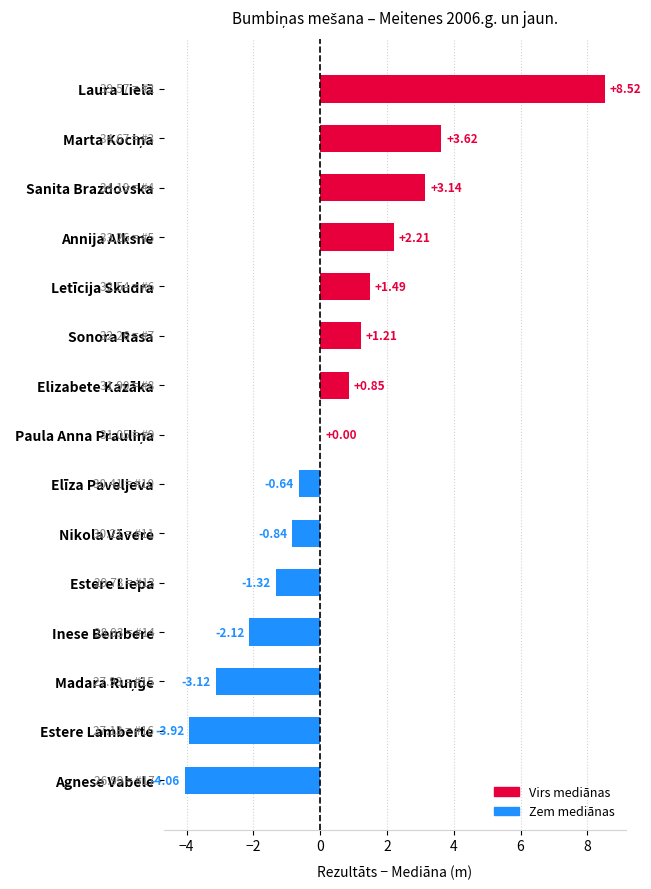

What is the sum of the values at Estere Liepa and Estere Lamberte?

-5.2